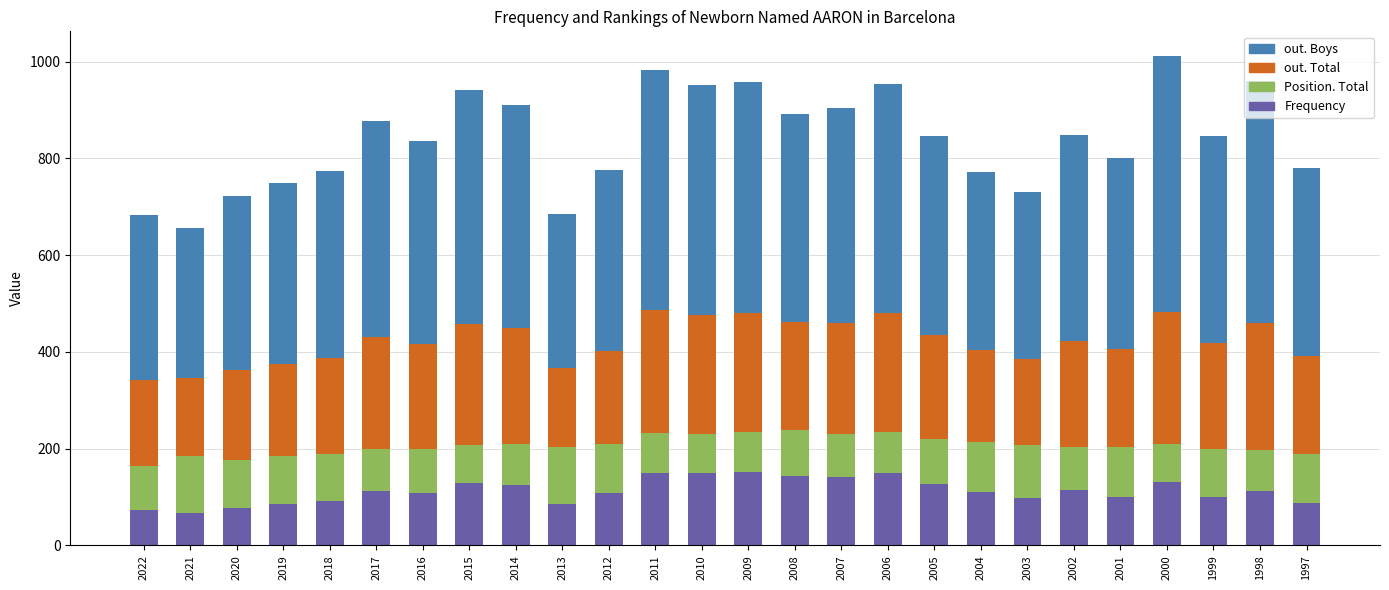

What is the lowest value of the Frequency series?

68